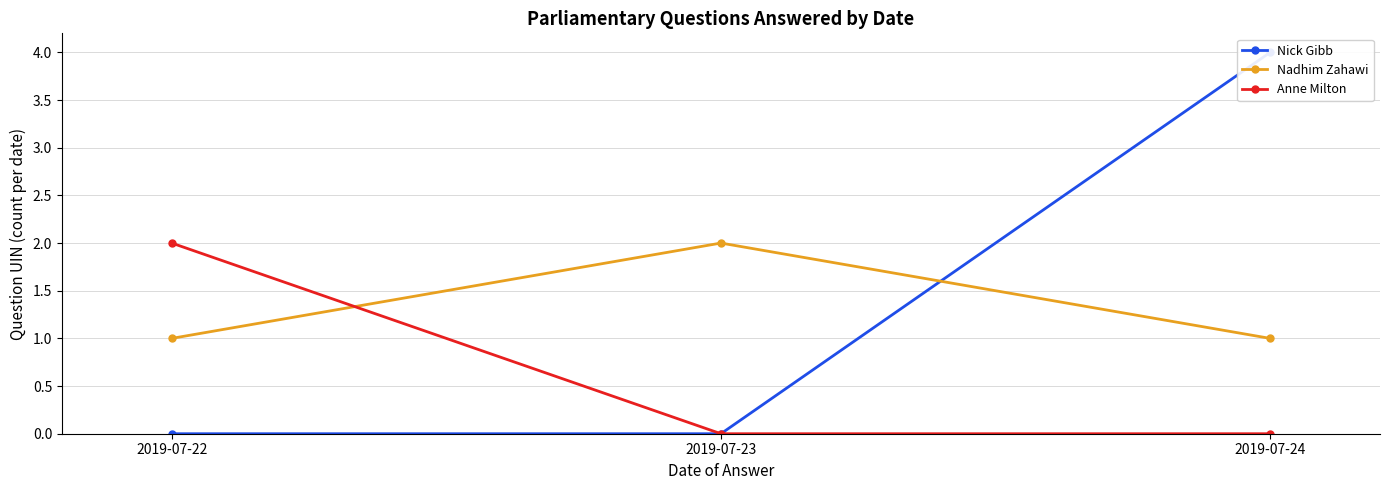

At 2019-07-23, list the series in order from largest to smallest.

Nadhim Zahawi, Nick Gibb, Anne Milton